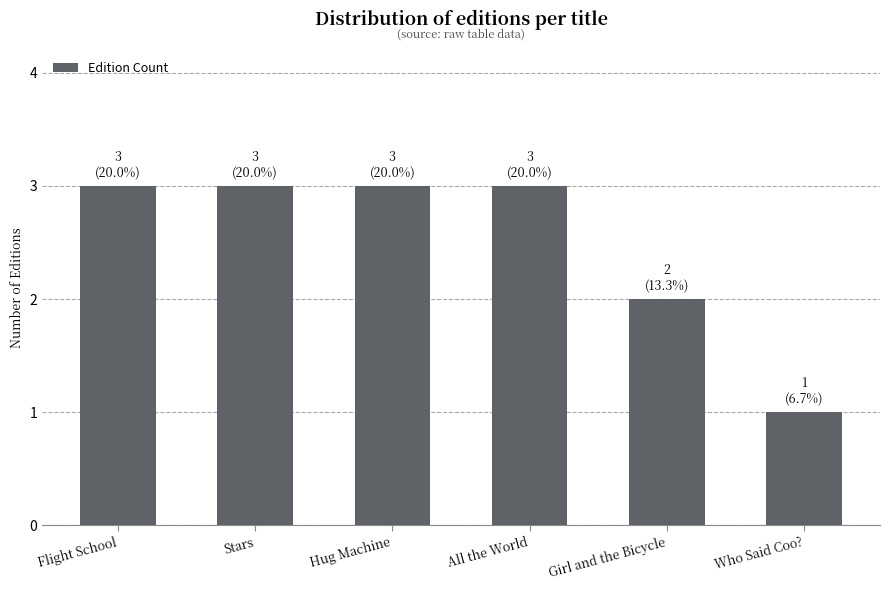

What is the change in value from All the World to Girl and the Bicycle?

-1